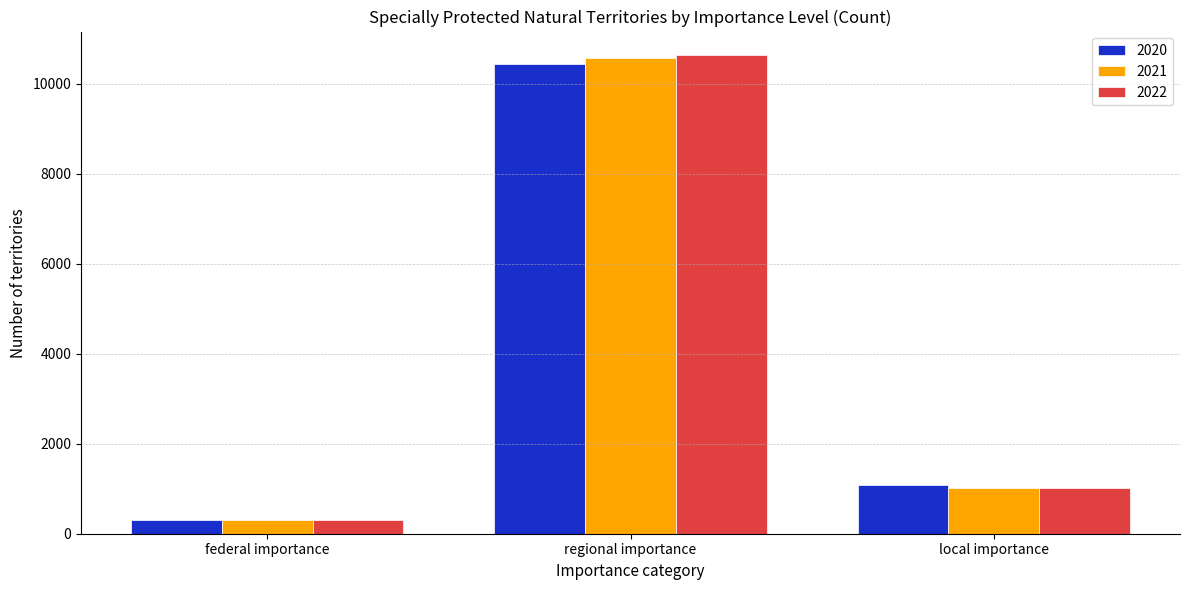

The value of 2022 at local importance is 1790. True or false?

False